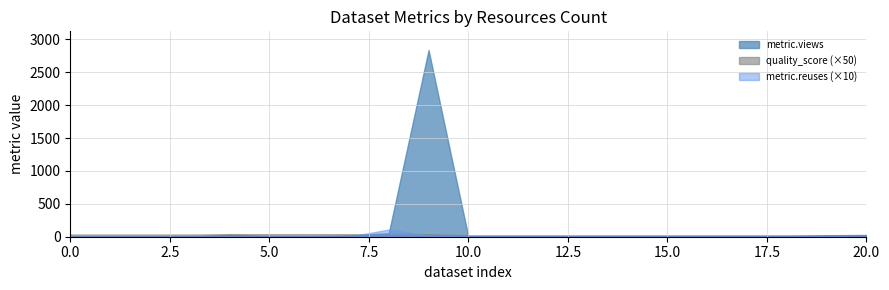

How many values in metric.reuses are above zero?

12